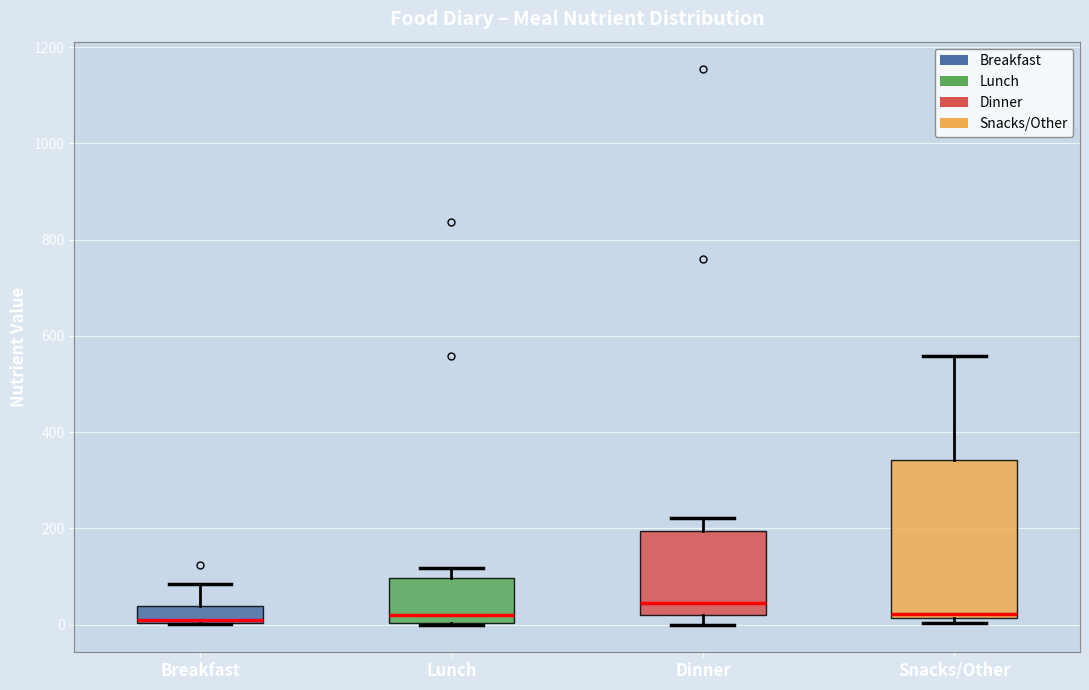

Where is the upper edge of the box for Dinner on the y-axis? The values are not printed on the chart, so give them approximately, as read against the axis.

200